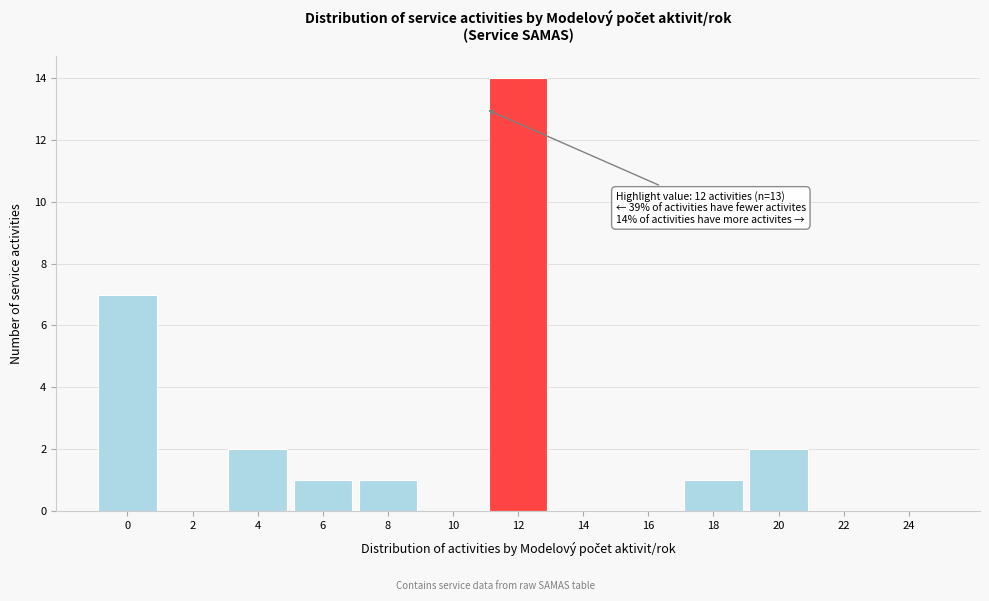

Reading right to left, what are all the values shown in this chart?

24=0	22=0	20=2	18=1	16=0	14=0	12=14	10=0	8=1	6=1	4=2	2=0	0=7